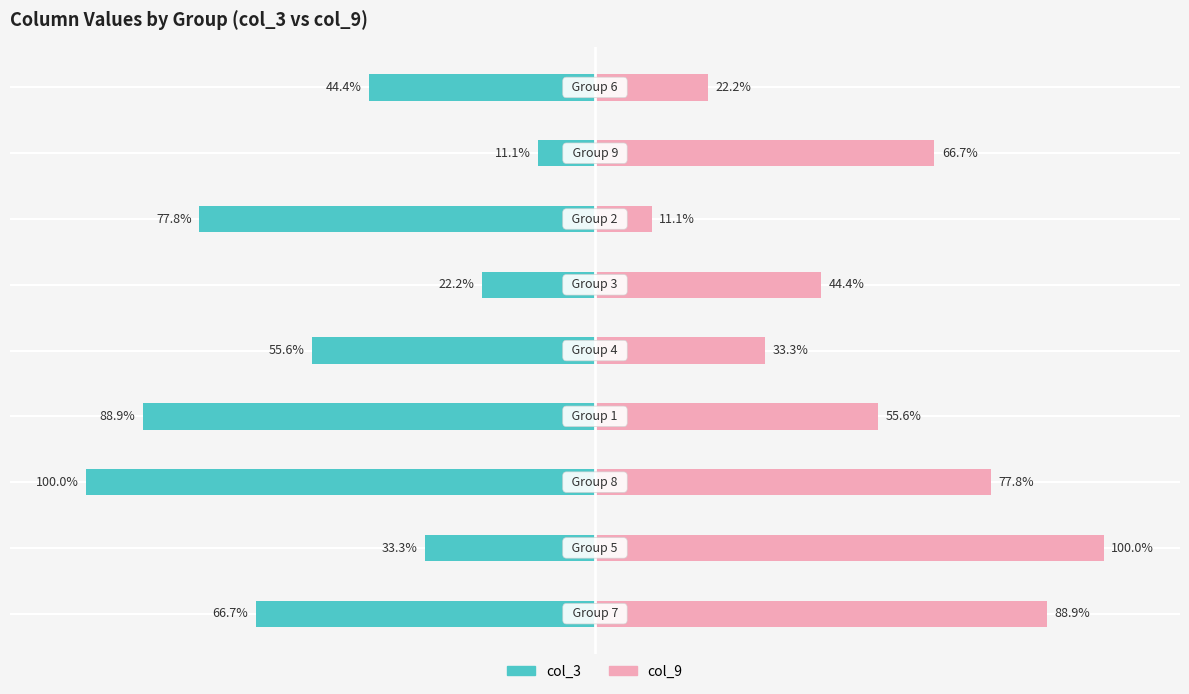

Between 0 and 4, which series saw the biggest shift?

col_9